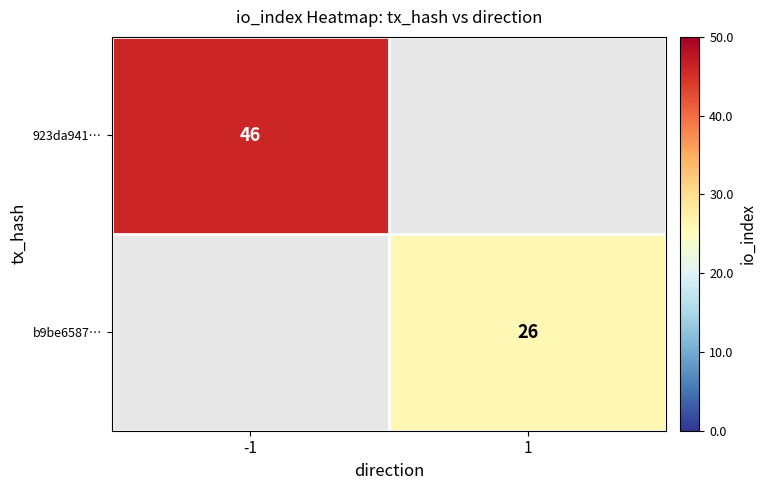

Which has a higher value, 1 or -1?

-1